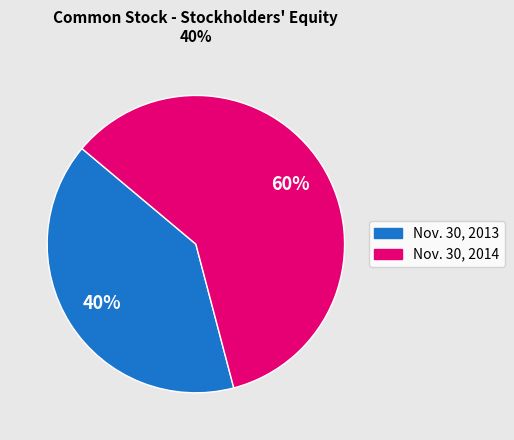

Which has a higher value, Nov. 30, 2013 or Nov. 30, 2014?

Nov. 30, 2014